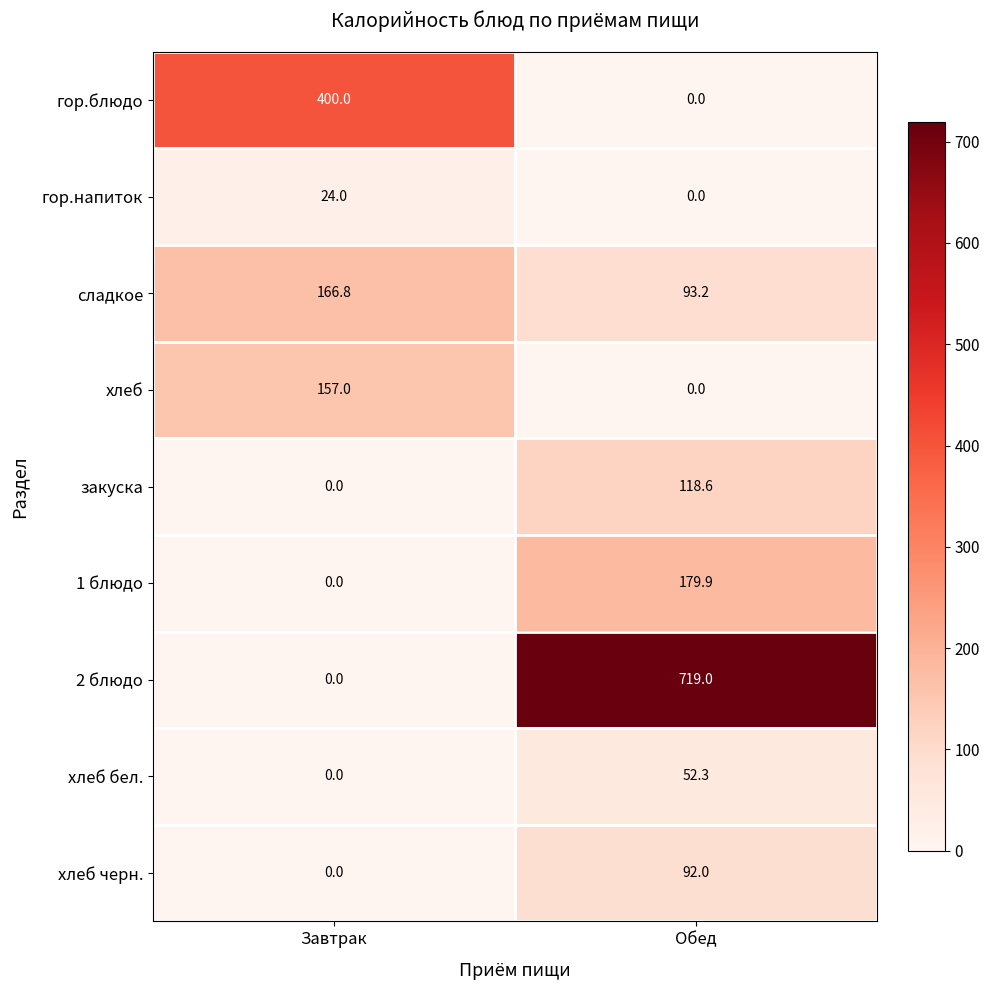

Which series has the largest range (max minus min)?

2 блюдо